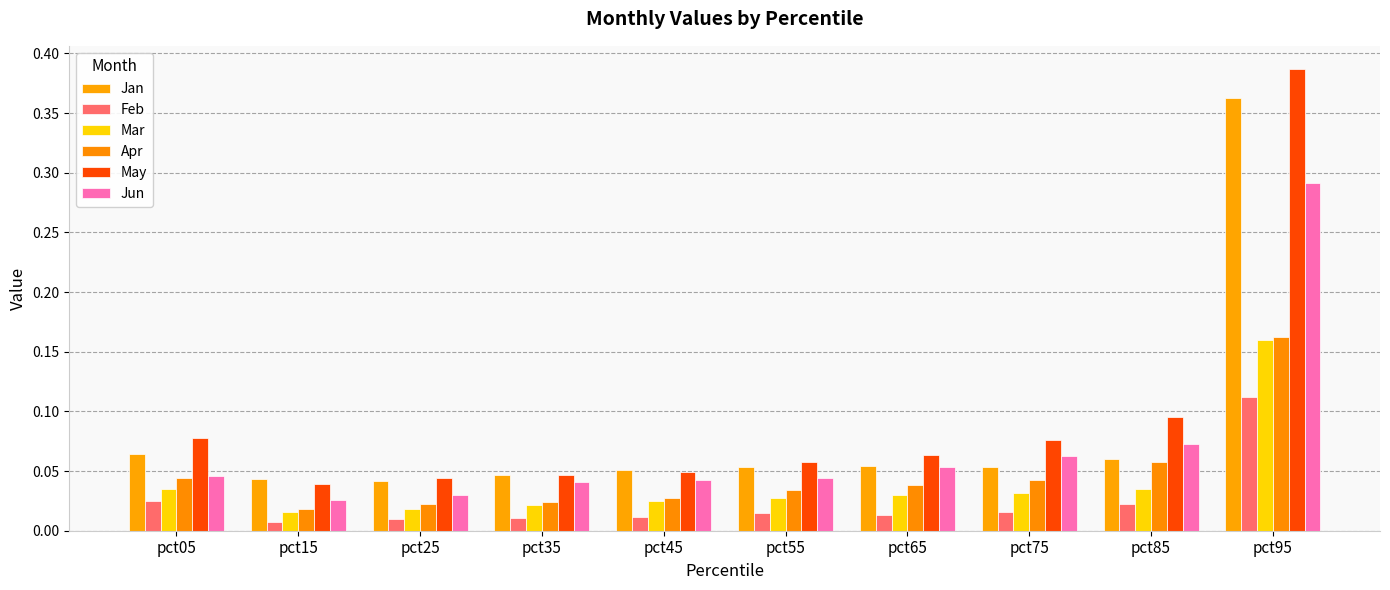

Which category has the lowest value in the May series?

pct15